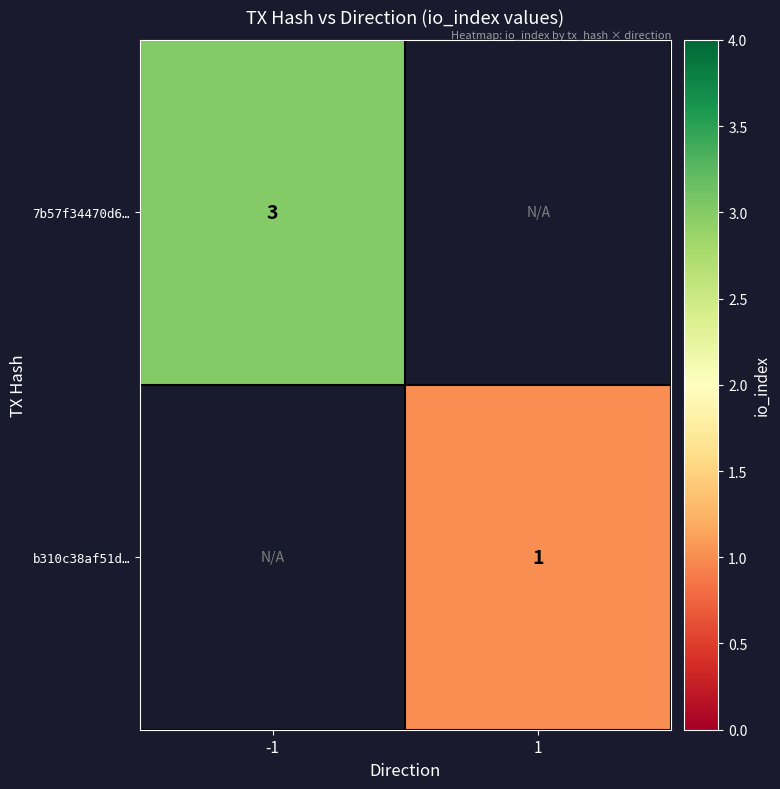

Is it true that 7b57f34470d6… equals 2 at -1?

False